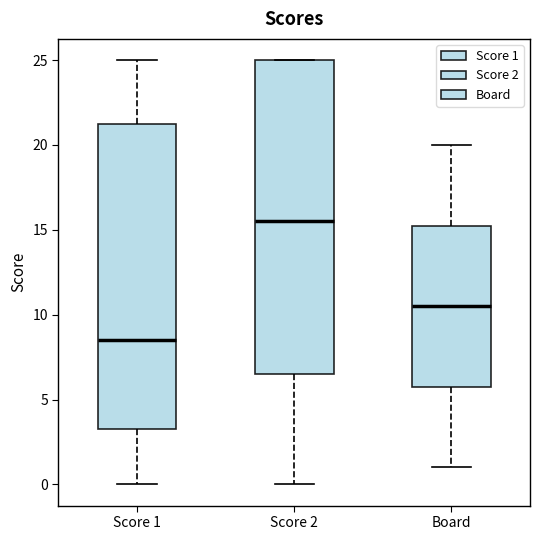

Where does the median line of the box for Score 2 sit on the y-axis? The values are not printed on the chart, so give them approximately, as read against the axis.

15.5